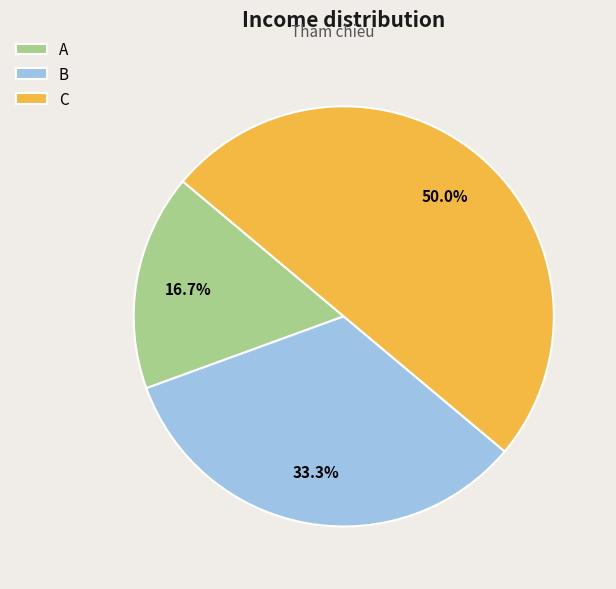

How many slices are in this pie chart?

3